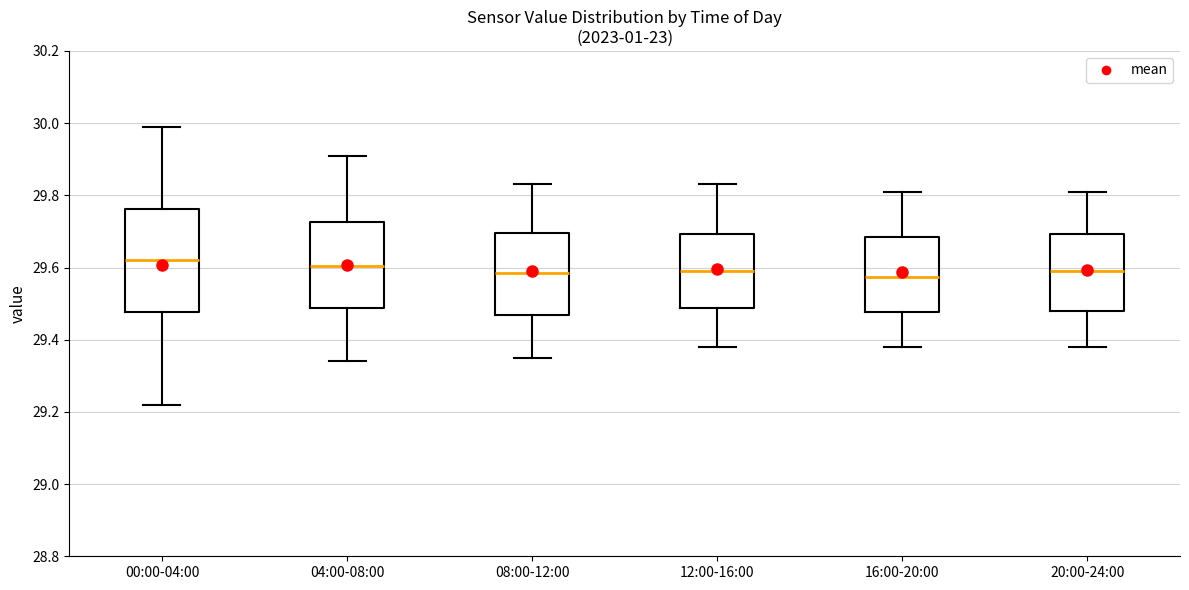

Reading left to right, read every box against the y-axis: the position of its median line, the range the box covers, and the ends of its whiskers. The values are not printed on the chart, so give them approximately, as read against the axis.

00:00-04:00: median 29.62, box 29.48 to 29.76, whiskers 29.22 to 30.00
04:00-08:00: median 29.60, box 29.48 to 29.72, whiskers 29.34 to 29.92
08:00-12:00: median 29.58, box 29.46 to 29.70, whiskers 29.36 to 29.84
12:00-16:00: median 29.60, box 29.48 to 29.70, whiskers 29.38 to 29.84
16:00-20:00: median 29.58, box 29.48 to 29.68, whiskers 29.38 to 29.82
20:00-24:00: median 29.60, box 29.48 to 29.70, whiskers 29.38 to 29.82